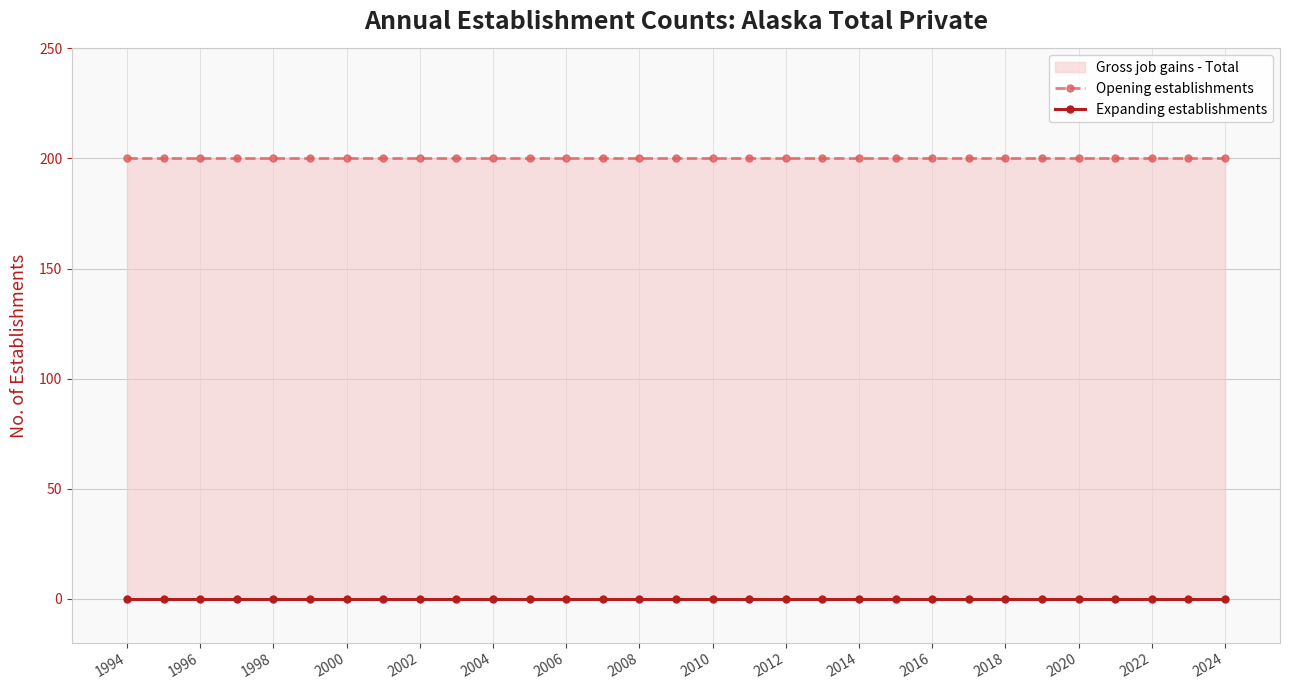

Which category has the highest value in the Opening establishments series?

1994